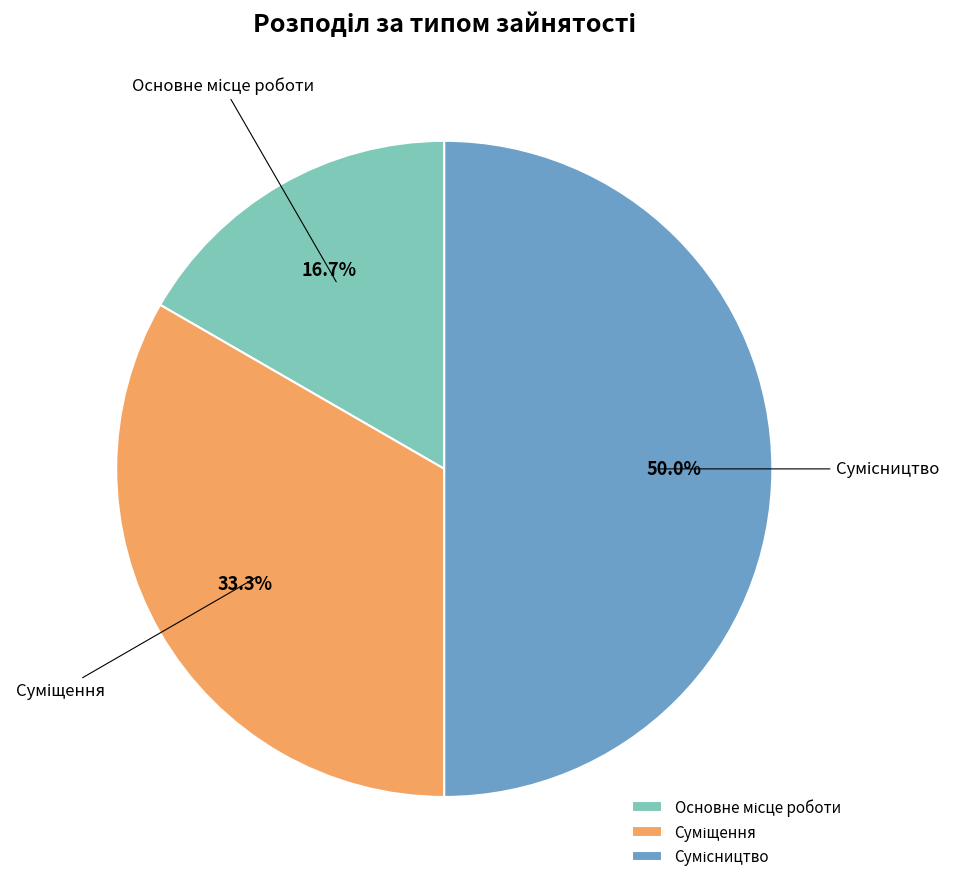

To the nearest percent, what is the combined percentage of Основне місце роботи and Сумісництво?

67%